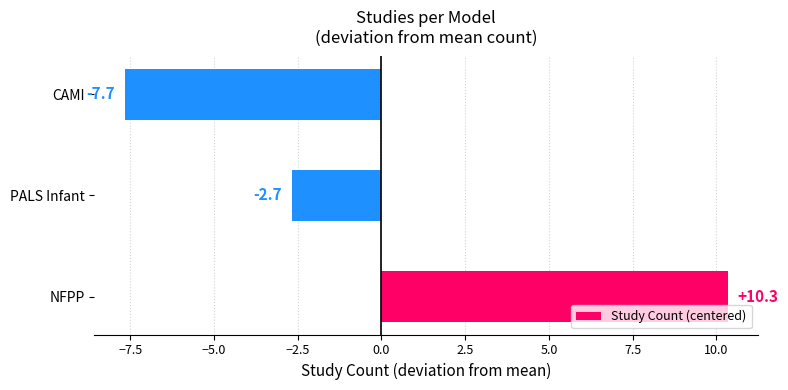

At which label is the value closest to 1?

PALS Infant